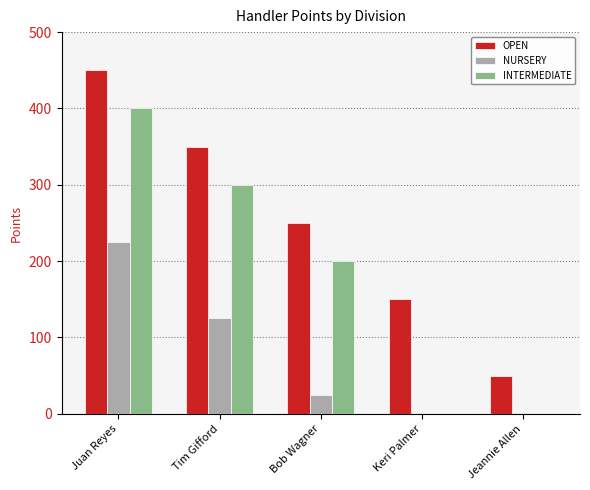

Reading left to right, transcribe all the data shown in this chart.

OPEN: 450	350	250	150	50
NURSERY: 225	125	25	0	0
INTERMEDIATE: 400	300	200	0	0